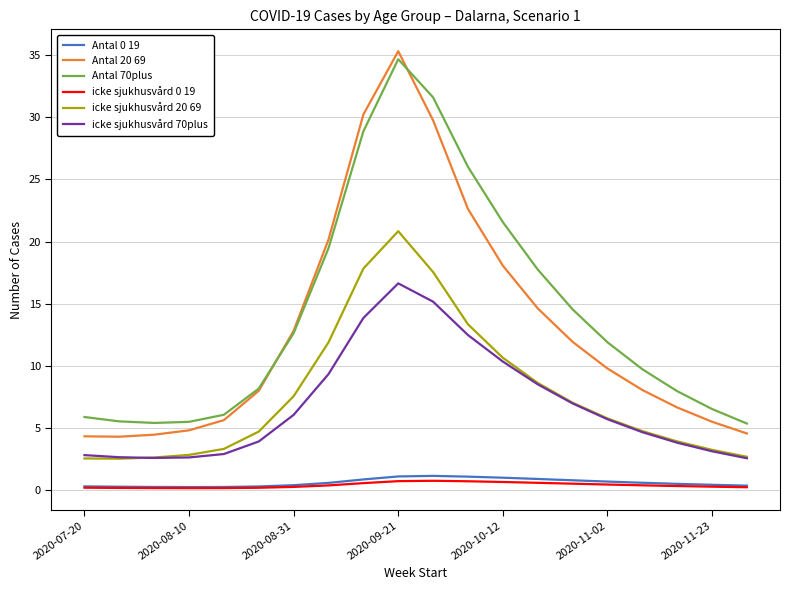

Which series has the widest spread of values?

Antal 20 69